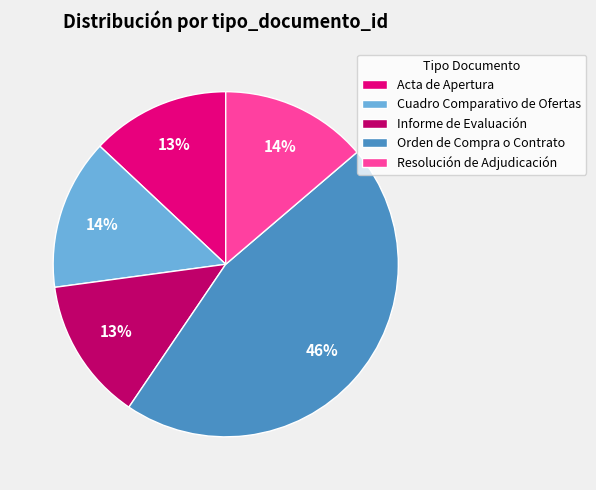

How many slices are in this pie chart?

5